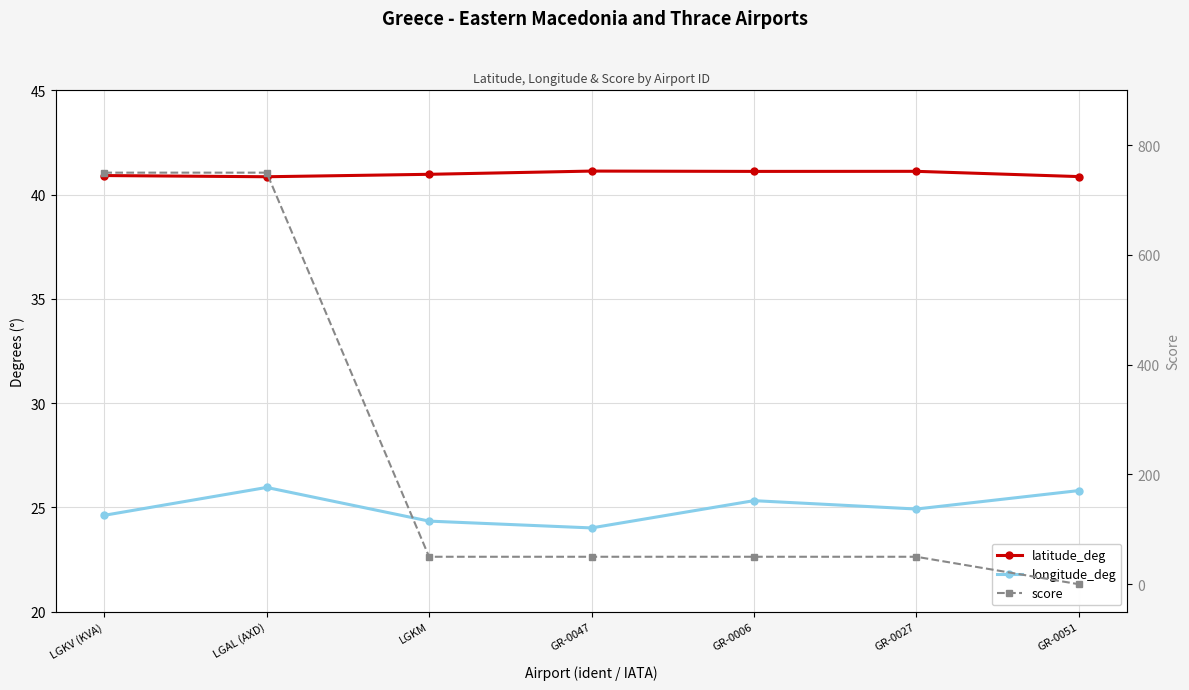

What is the sum of the longitude_deg values at GR-0051 and LGAL (AXD)?

51.8